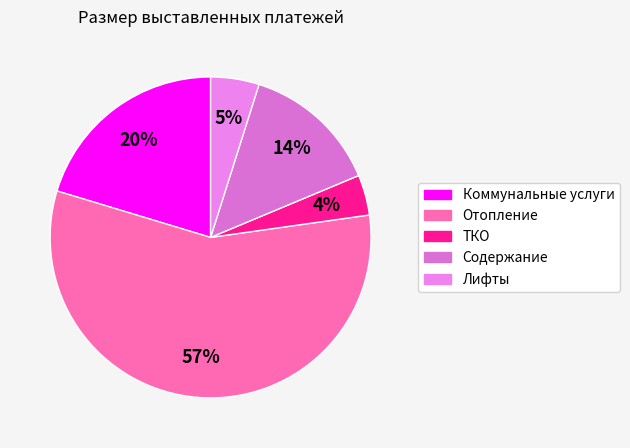

How many segments does this pie chart have?

5